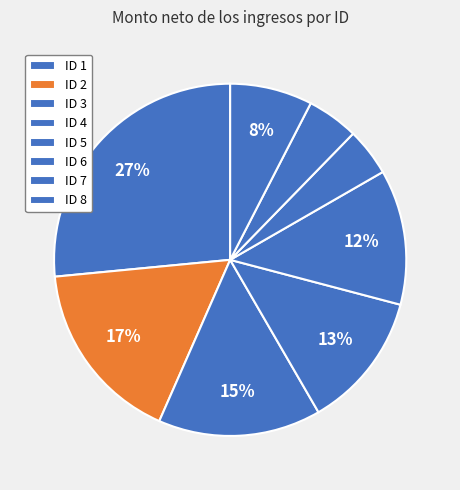

Count the number of slices in the pie.

8